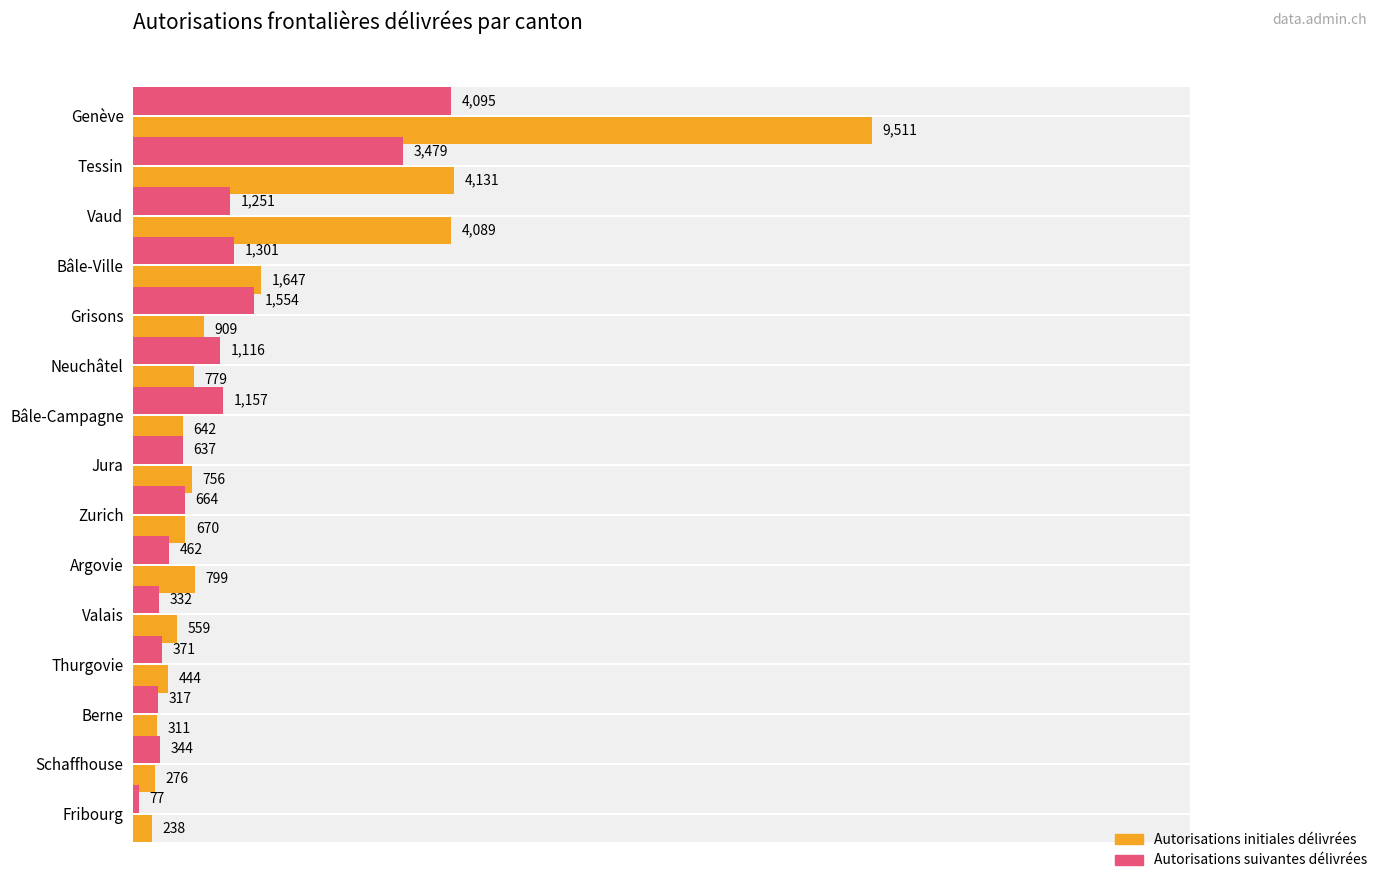

Reading left to right, list all the values displayed in this chart.

Autorisations initiales délivrées: 9511	4131	4089	1647	909	779	642	756	670	799	559	444	311	276	238
Autorisations suivantes délivrées: 4095	3479	1251	1301	1554	1116	1157	637	664	462	332	371	317	344	77